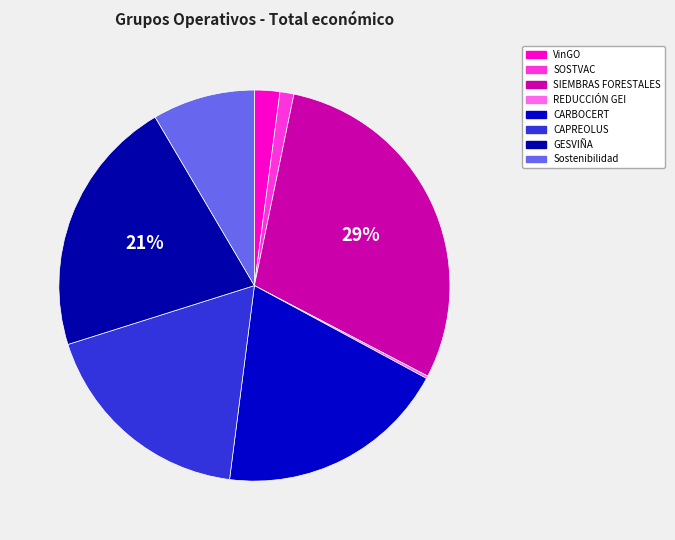

Rank the categories by value from lowest to highest.

REDUCCIÓN GEI, SOSTVAC, VinGO, Sostenibilidad, CAPREOLUS, CARBOCERT, GESVIÑA, SIEMBRAS FORESTALES